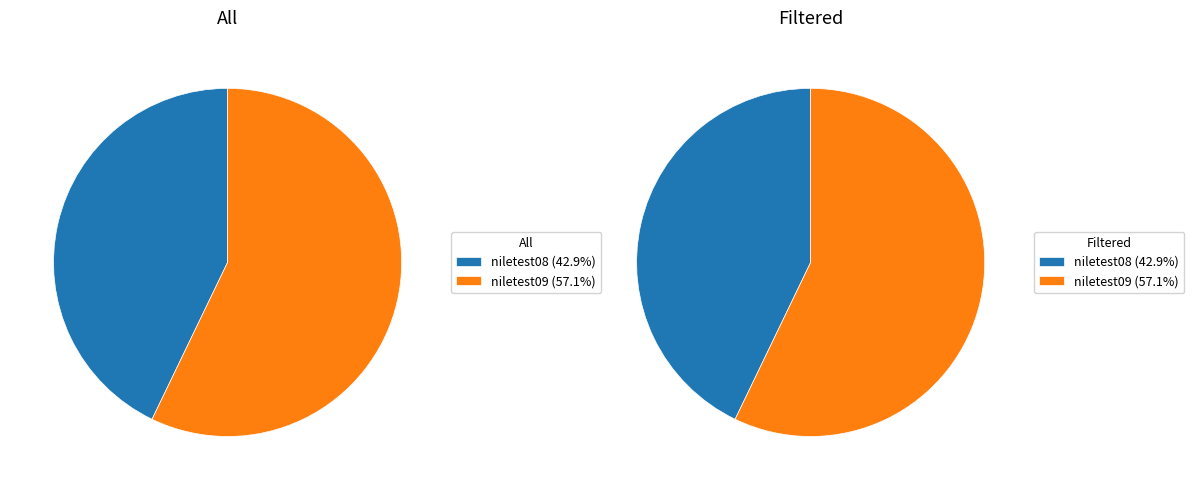

To the nearest percent, what portion does niletest09 represent?

57%